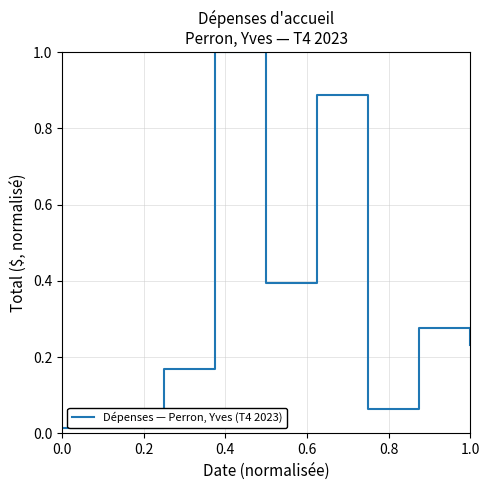

How many lines are shown in the chart?

1